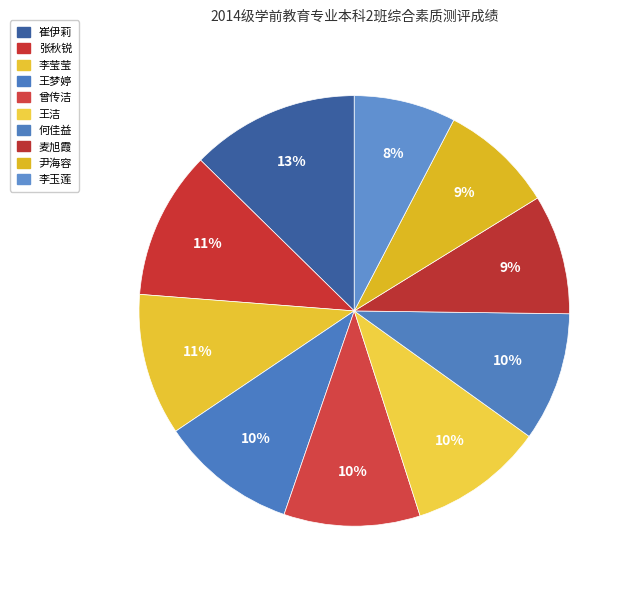

Which has a higher value, 李玉莲 or 崔伊莉?

崔伊莉